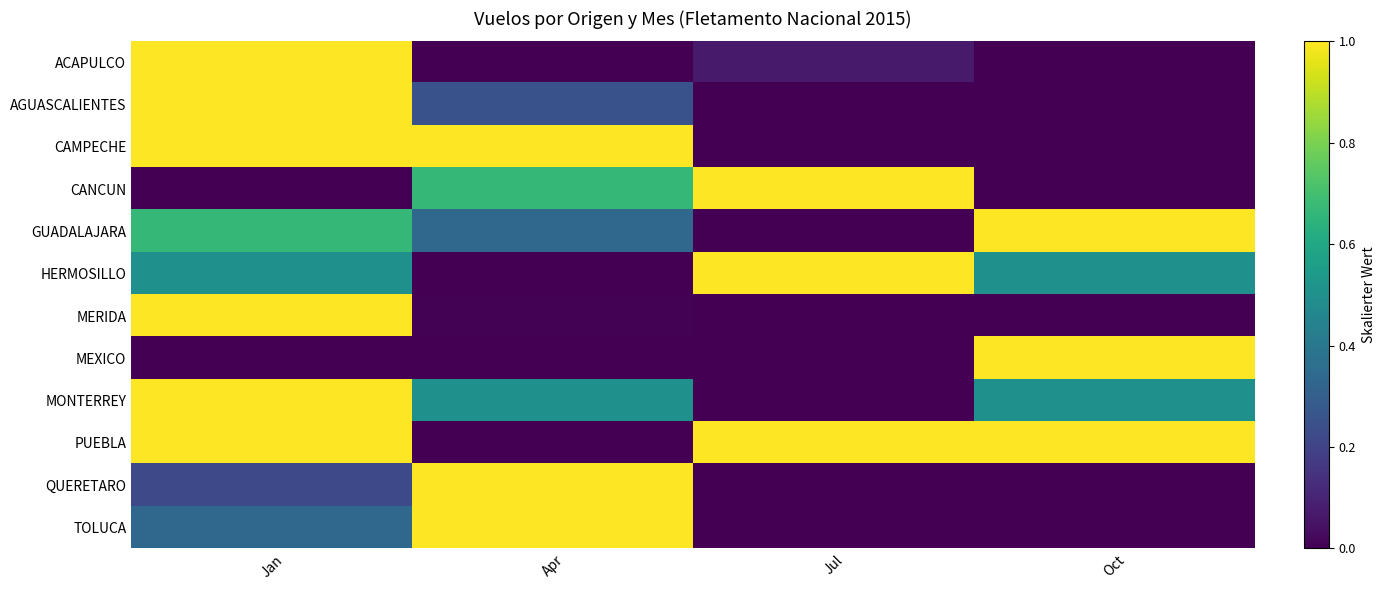

What is the spread (max minus min) of values at Apr?

1.0